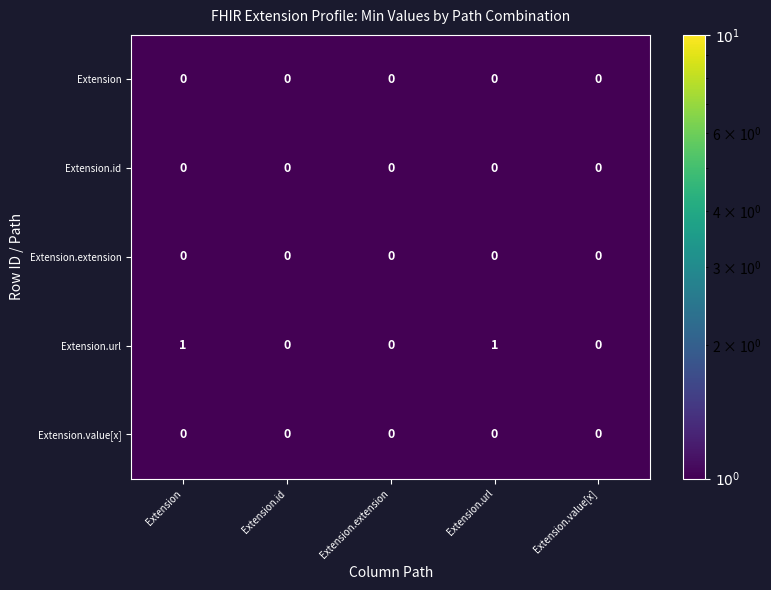

Reading left to right, transcribe all the data shown in this chart.

Extension: Extension=0	Extension.id=0	Extension.extension=0	Extension.url=0	Extension.value[x]=0
Extension.id: Extension=0	Extension.id=0	Extension.extension=0	Extension.url=0	Extension.value[x]=0
Extension.extension: Extension=0	Extension.id=0	Extension.extension=0	Extension.url=0	Extension.value[x]=0
Extension.url: Extension=1	Extension.id=0	Extension.extension=0	Extension.url=1	Extension.value[x]=0
Extension.value[x]: Extension=0	Extension.id=0	Extension.extension=0	Extension.url=0	Extension.value[x]=0